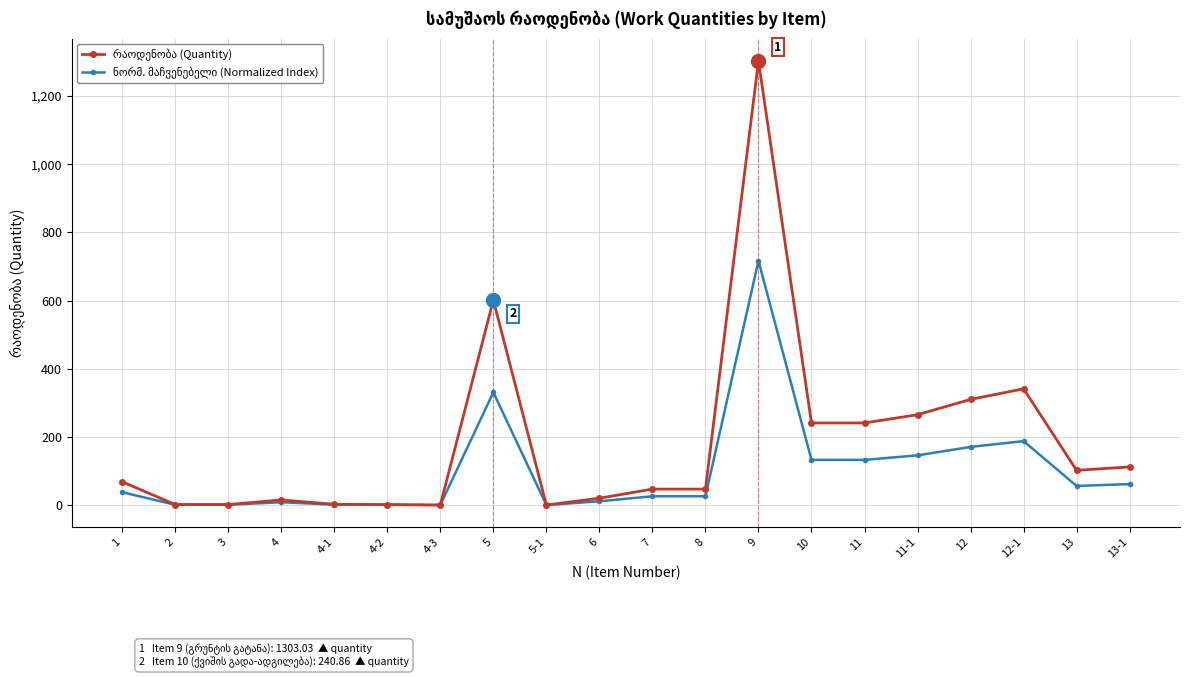

How many series are shown in this chart?

2